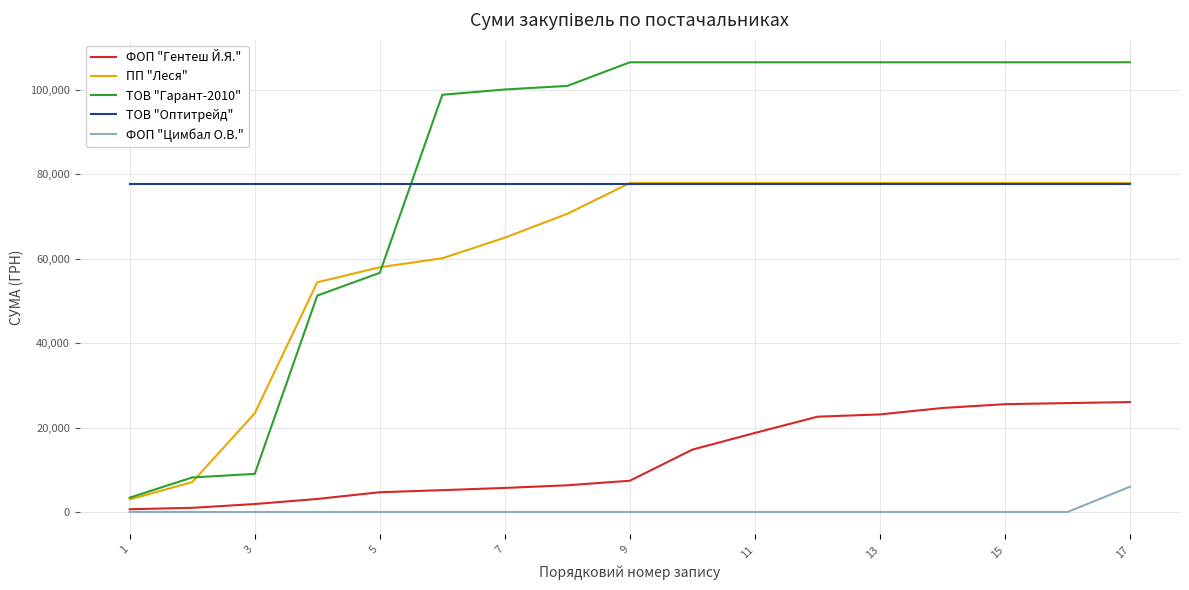

Which series has the largest total across all categories?

ТОВ "Гарант-2010"